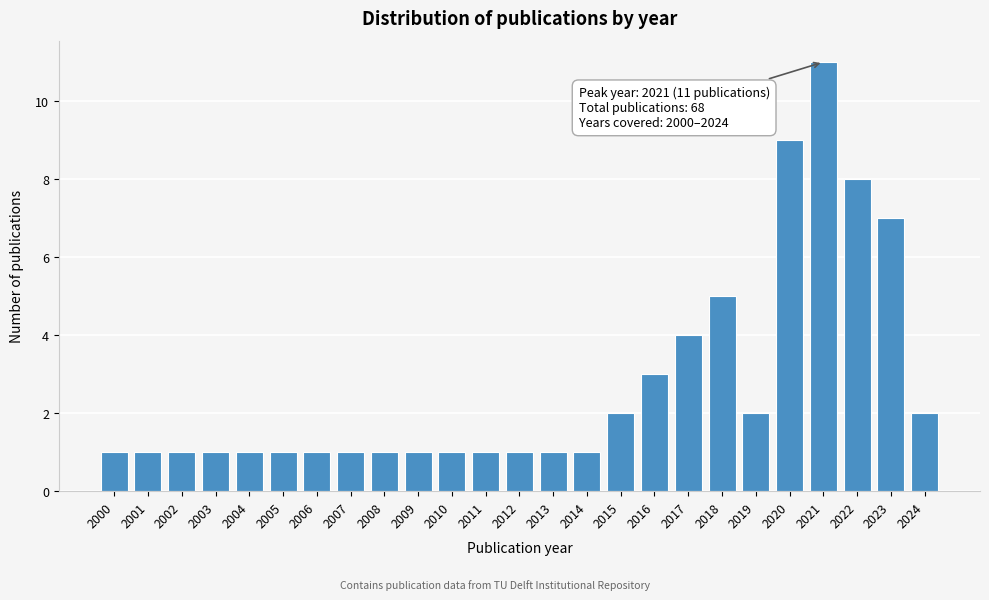

Reading left to right, extract all data points from this chart.

1	1	1	1	1	1	1	1	1	1	1	1	1	1	1	2	3	4	5	2	9	11	8	7	2